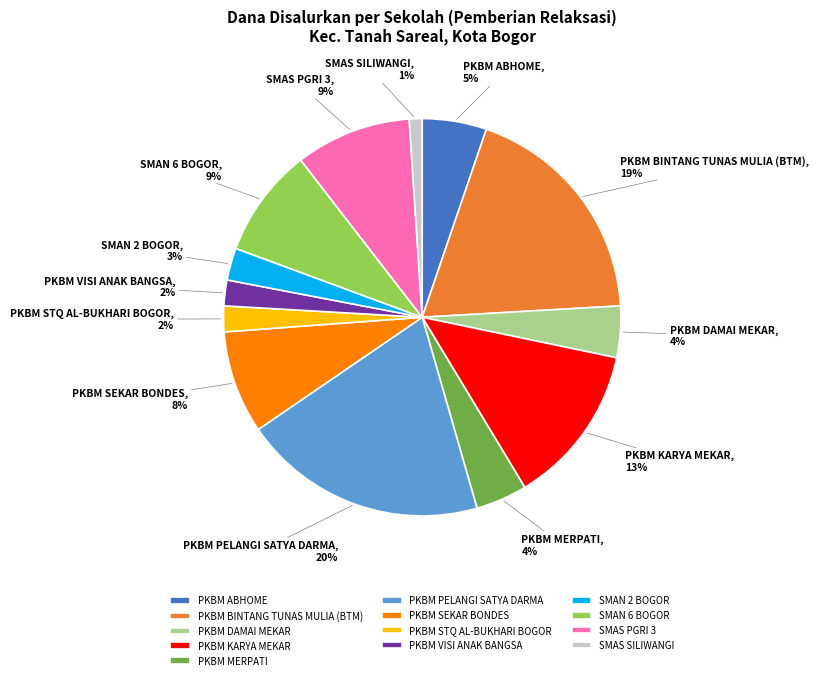

Is it true that SMAS SILIWANGI is 11% of the pie?

False